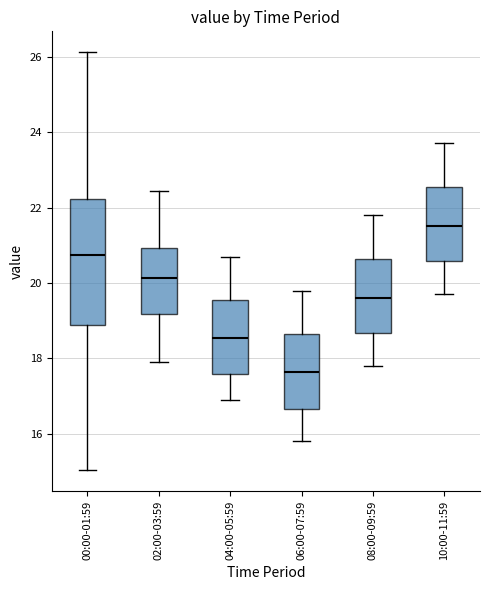

Which box's median line is the highest?

10:00-11:59